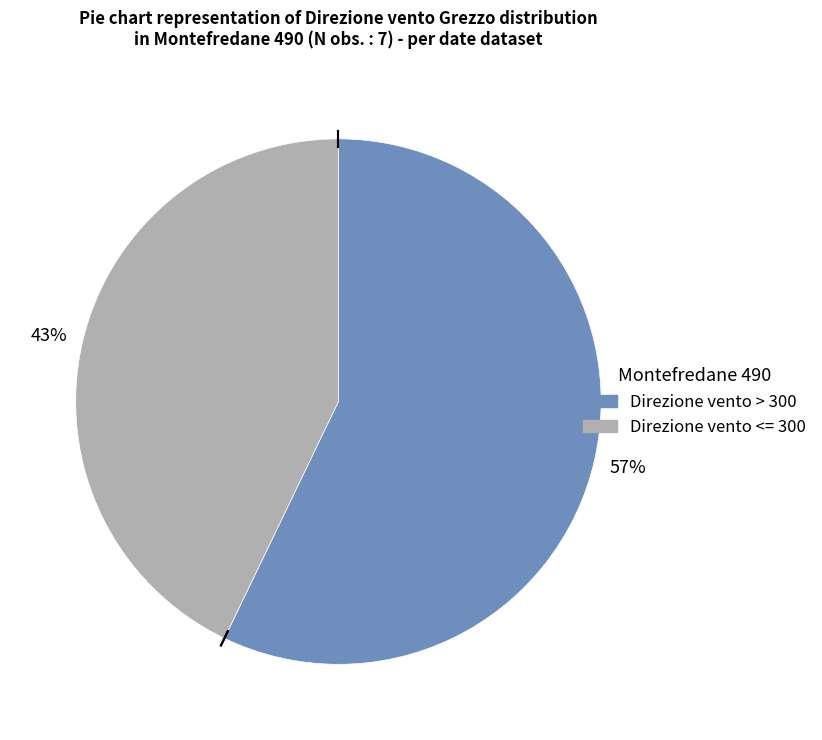

To the nearest percent, what is the difference between the largest and smallest slice percentages?

14%